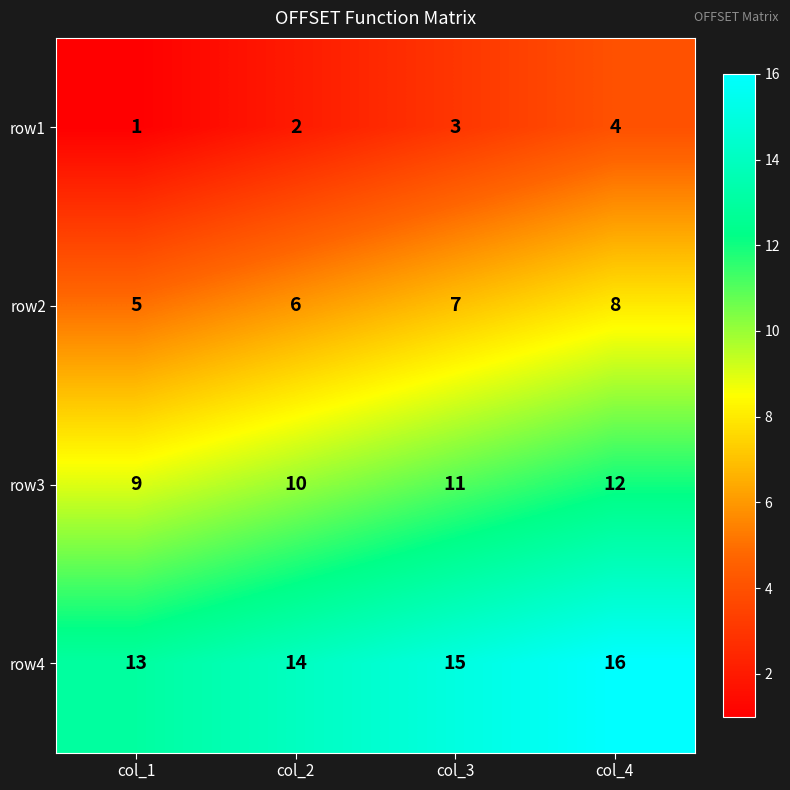

What is the spread (max minus min) of values at col_4?

12